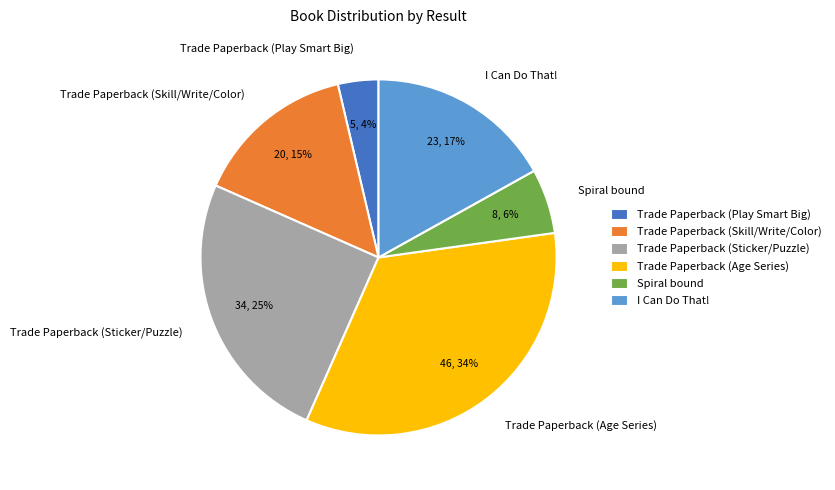

To the nearest percent, what is the difference between the largest and smallest slice percentages?

30%